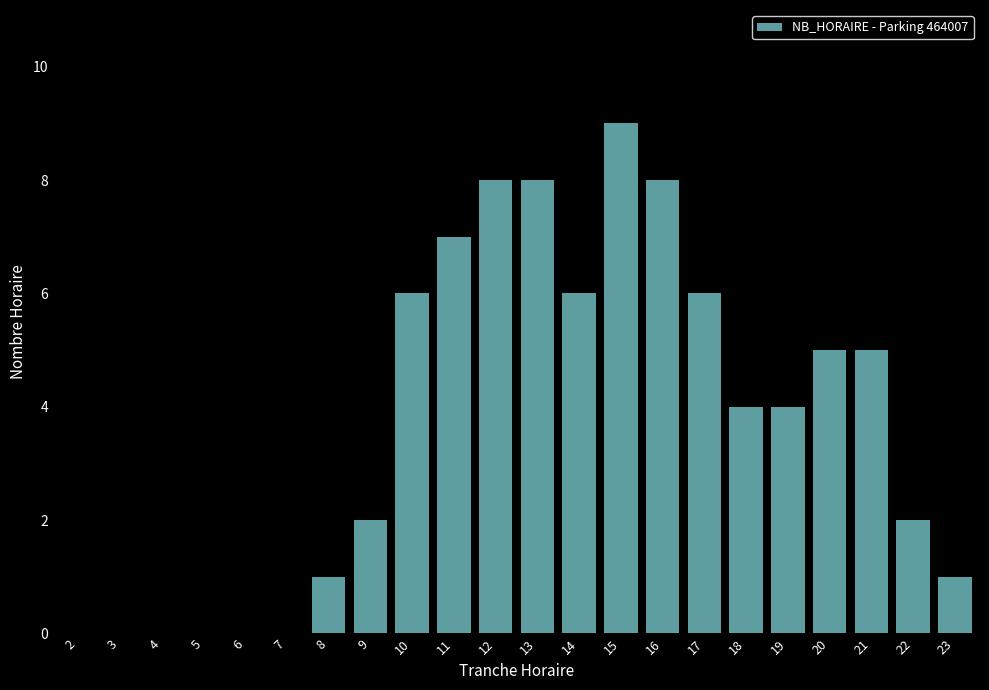

Where does the data first go above 4?

10